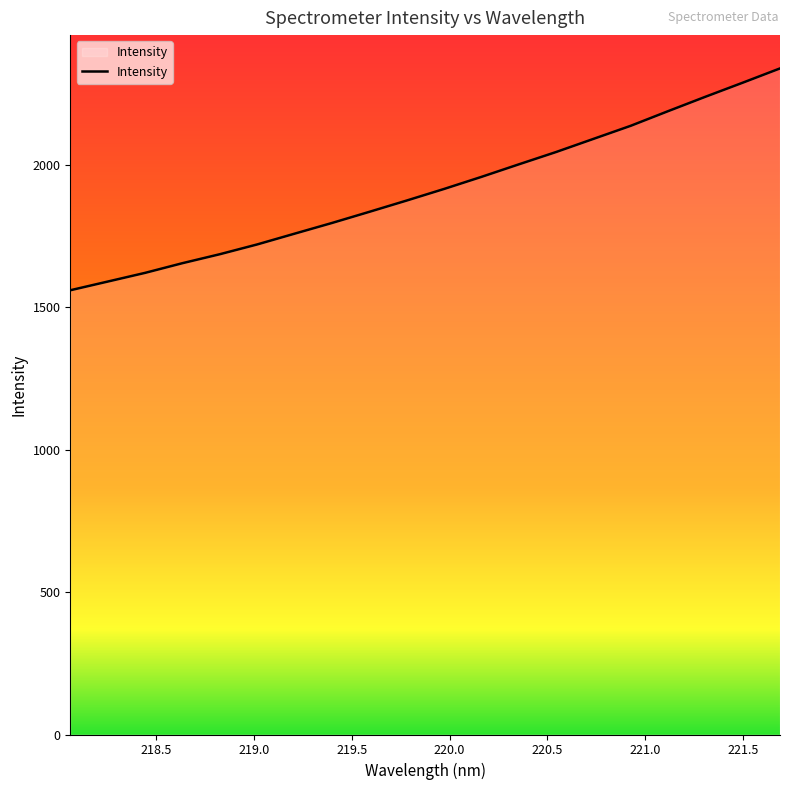

What is the difference between the maximum and minimum values?

778.5